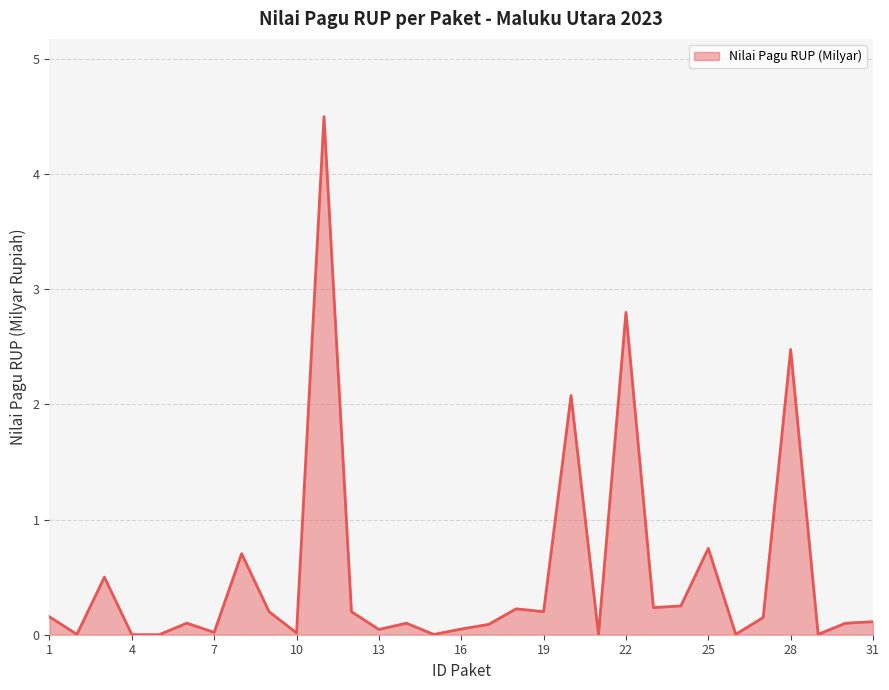

What is the difference between the maximum and minimum values?

4.5